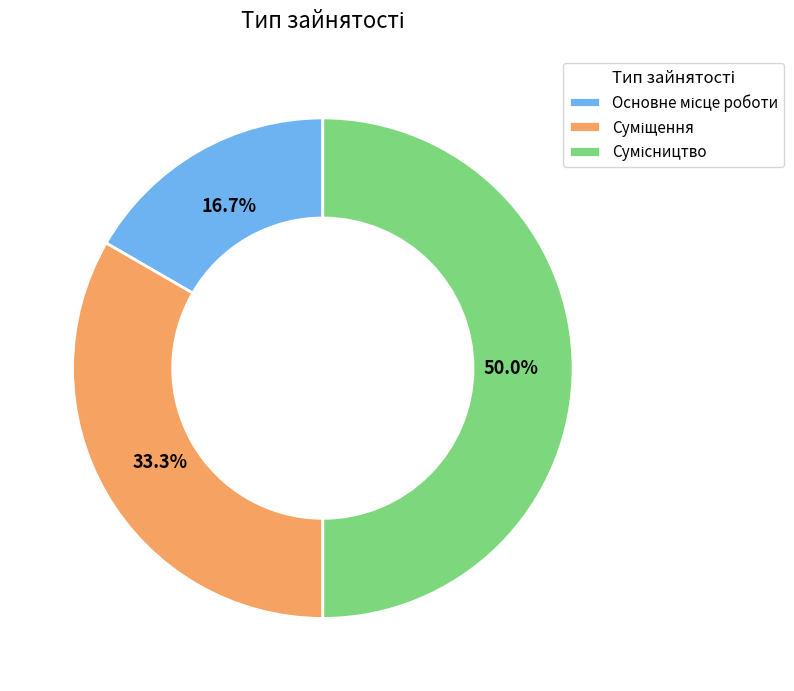

The Суміщення slice represents 33% of the pie. True or false?

True